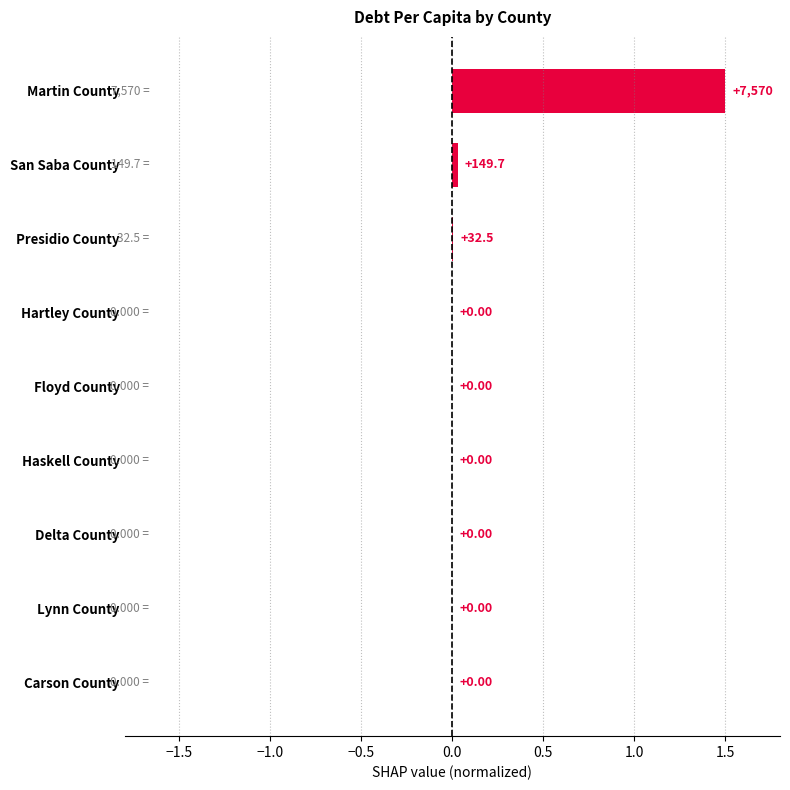

What is the change in value from Haskell County to Martin County?

+1.5